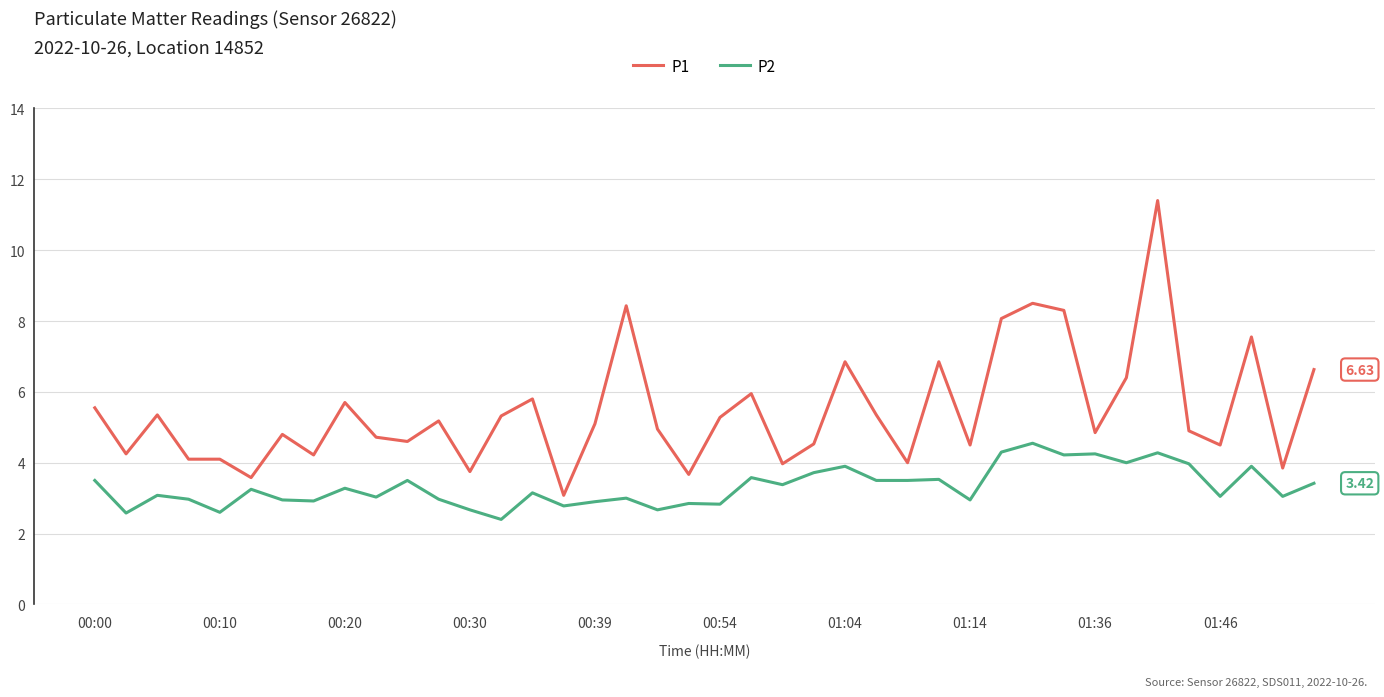

Which series has the widest spread of values?

P1